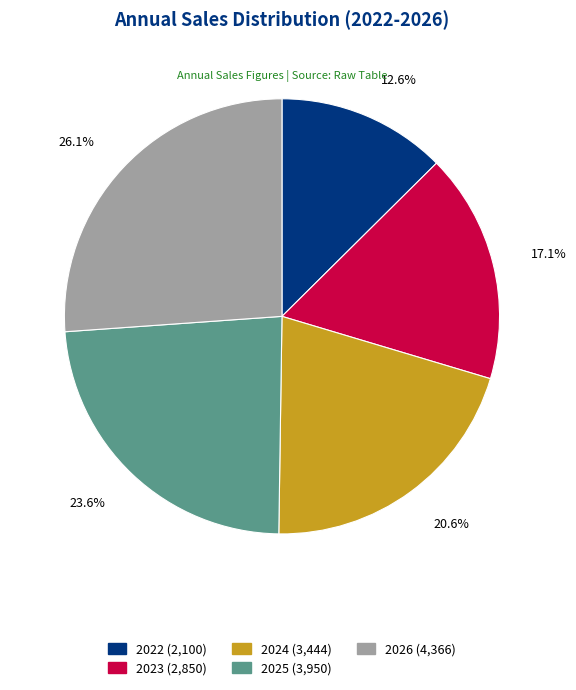

Is the sum of 2023 and 2026 greater than half?

No